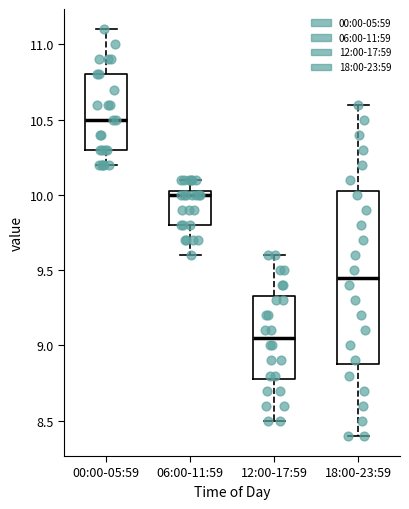

Where is the upper edge of the box for 06:00-11:59 on the y-axis? The values are not printed on the chart, so give them approximately, as read against the axis.

10.05